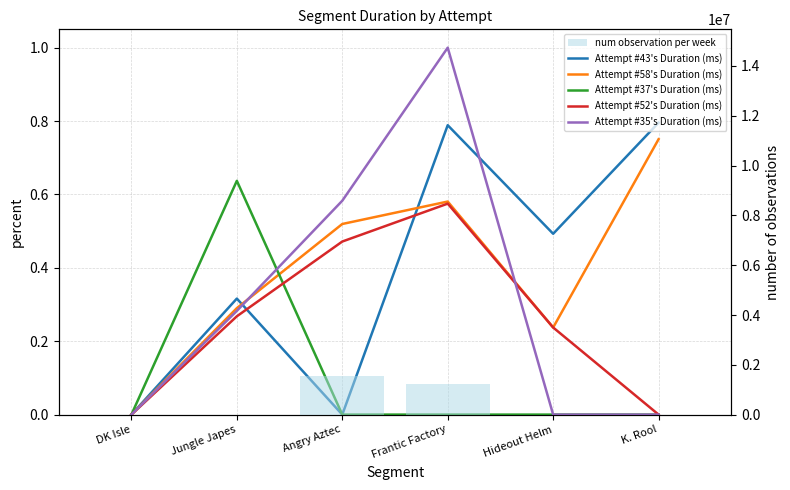

What is the label of the 3rd bar from the left?

Angry Aztec